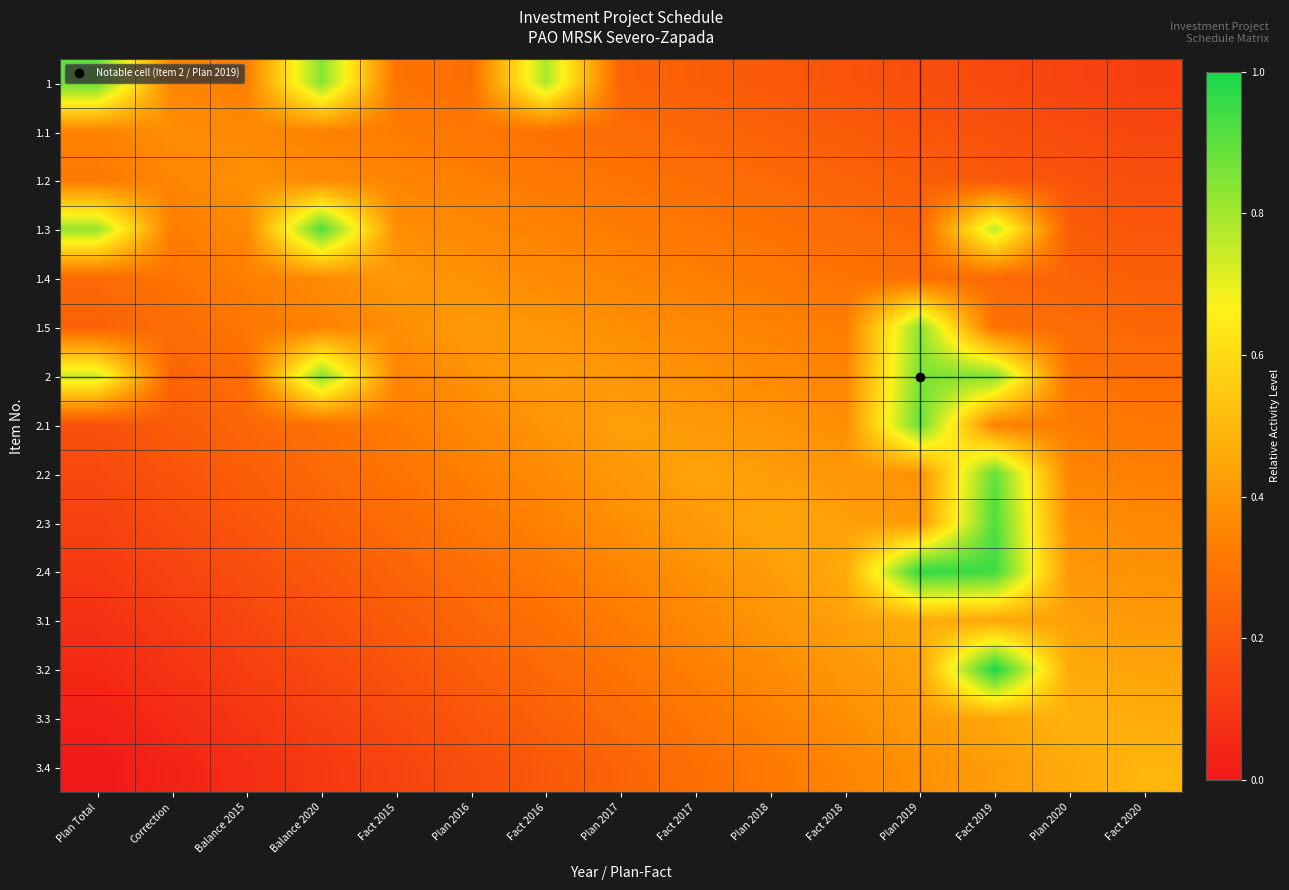

Which series has the widest spread of values?

3.2